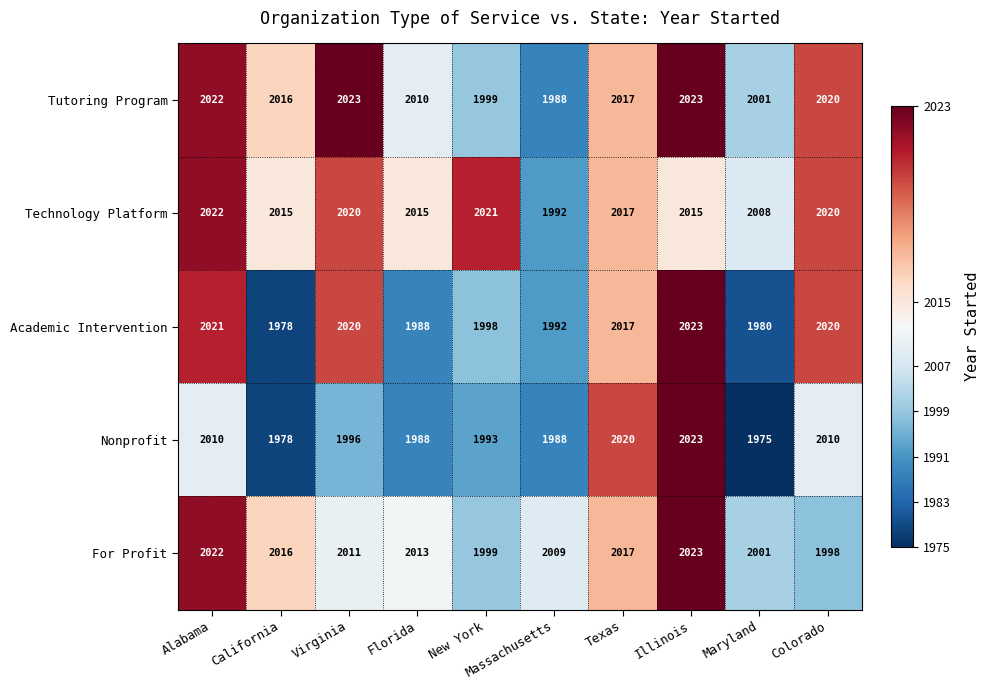

What is the sum of all Nonprofit values?

19981